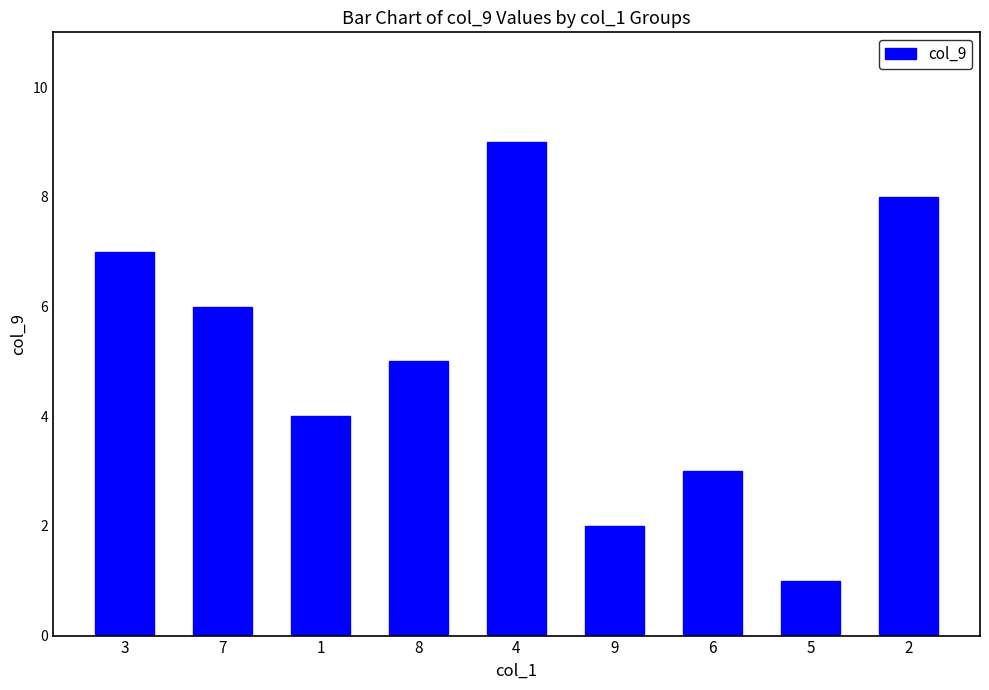

How many bars are there in total?

9